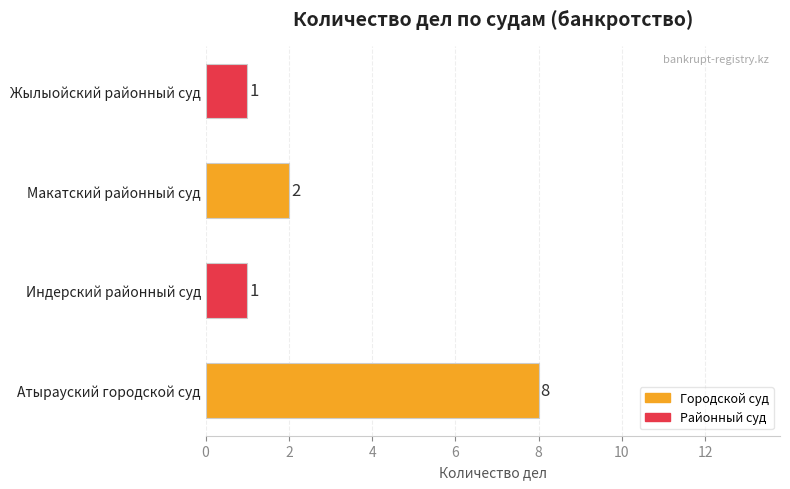

True or false: the data shows 2 at Индерский районный суд.

False